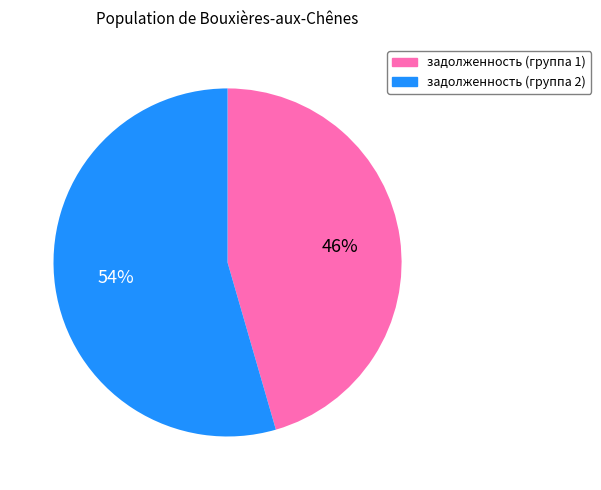

What is the ratio of the value at задолженность (группа 2) to the value at задолженность (группа 1)?

1.2